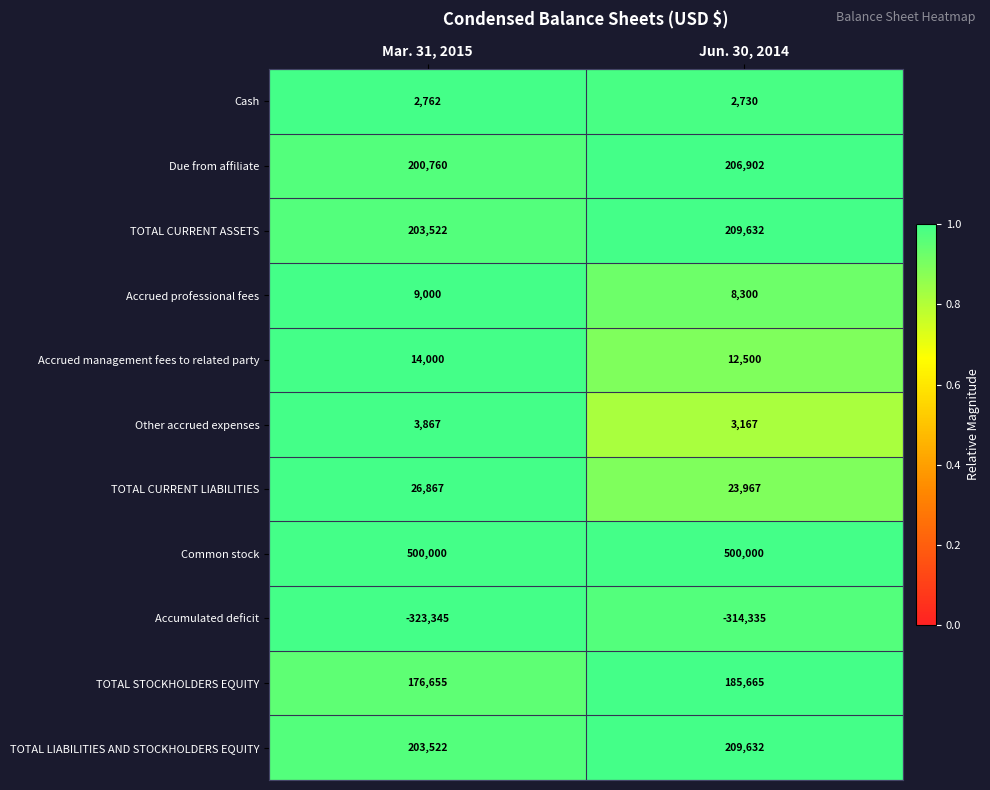

What is the difference between the maximum and minimum values in the TOTAL STOCKHOLDERS EQUITY series?

9010